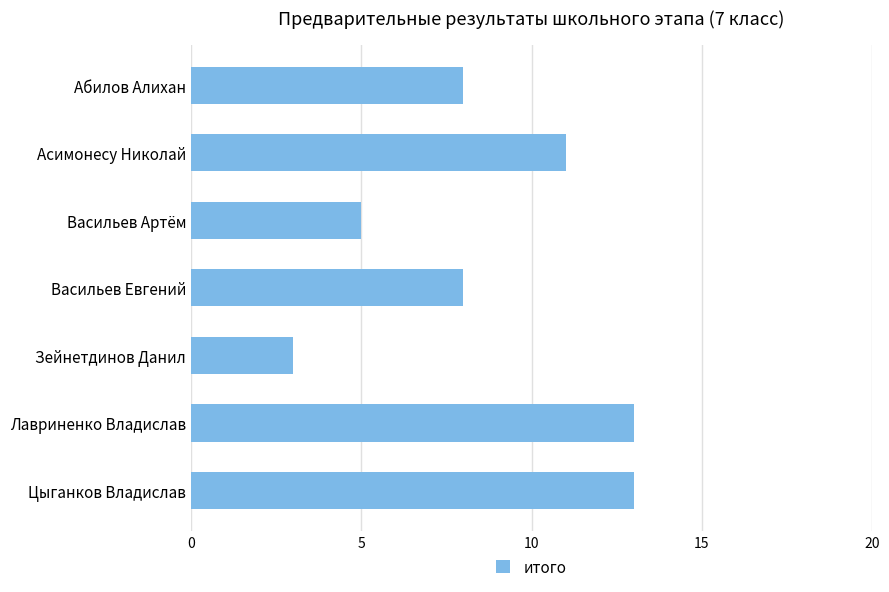

Reading top to bottom, what are all the values shown in this chart?

Абилов Алихан=8	Асимонесу Николай=11	Васильев Артём=5	Васильев Евгений=8	Зейнетдинов Данил=3	Лавриненко Владислав=13	Цыганков Владислав=13